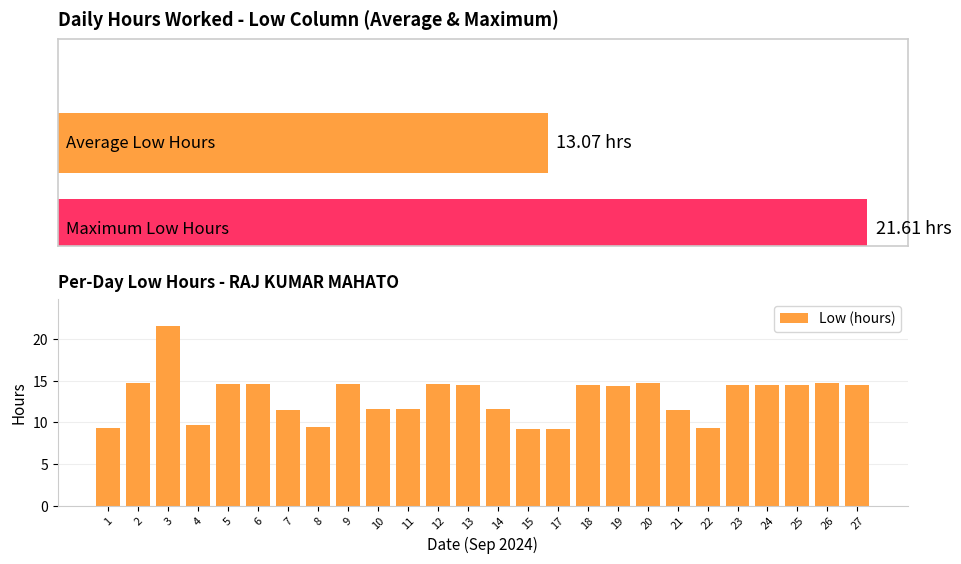

The value at 24 is 14.5. True or false?

True